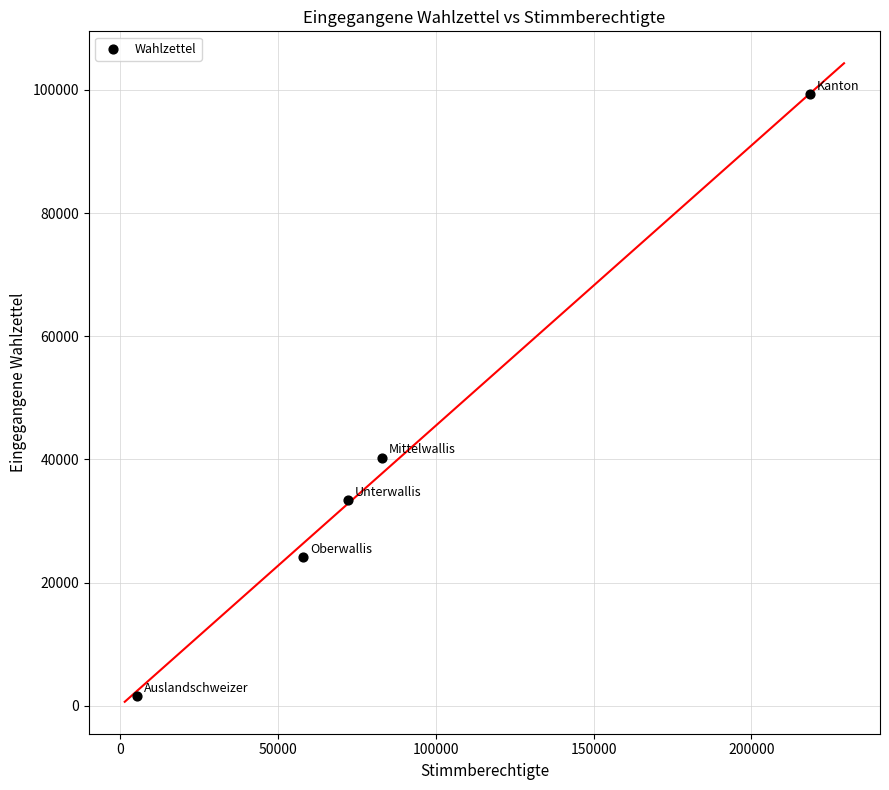

What Y value in the scatter plot is closest to 50459?

40296